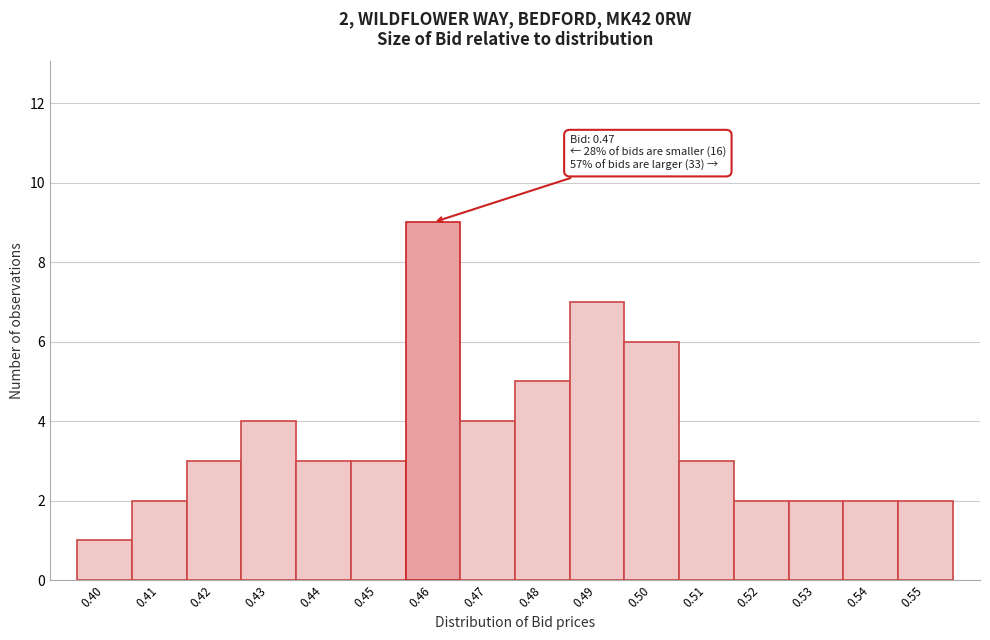

Reading right to left, transcribe all the data shown in this chart.

0.55=2	0.54=2	0.53=2	0.52=2	0.51=3	0.50=6	0.49=7	0.48=5	0.47=4	0.46=9	0.45=3	0.44=3	0.43=4	0.42=3	0.41=2	0.40=1